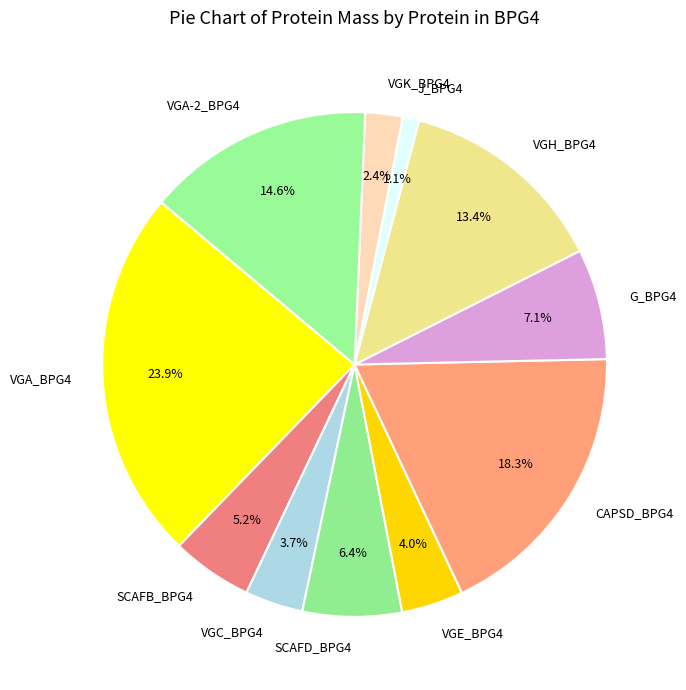

What portion of the pie excludes SCAFD_BPG4?

93.6%